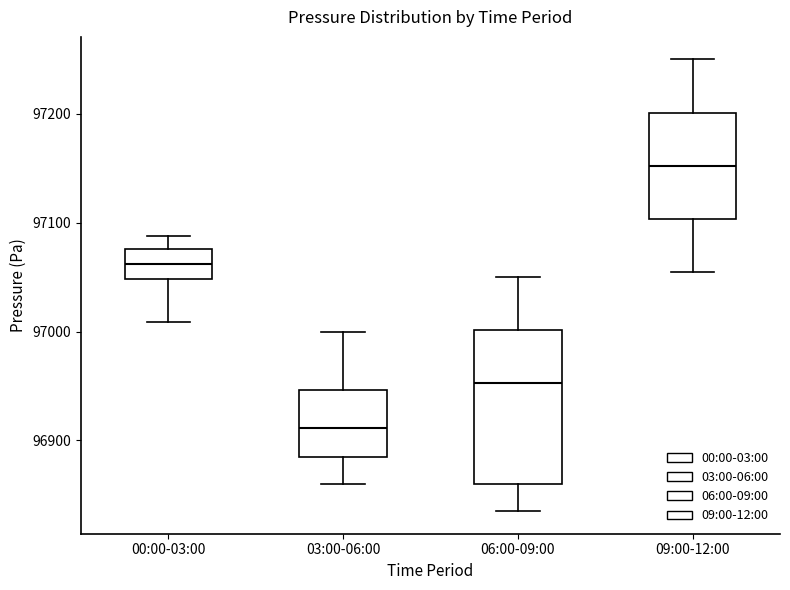

Comparing the boxes themselves (not the whiskers), which one is the tallest?

06:00-09:00